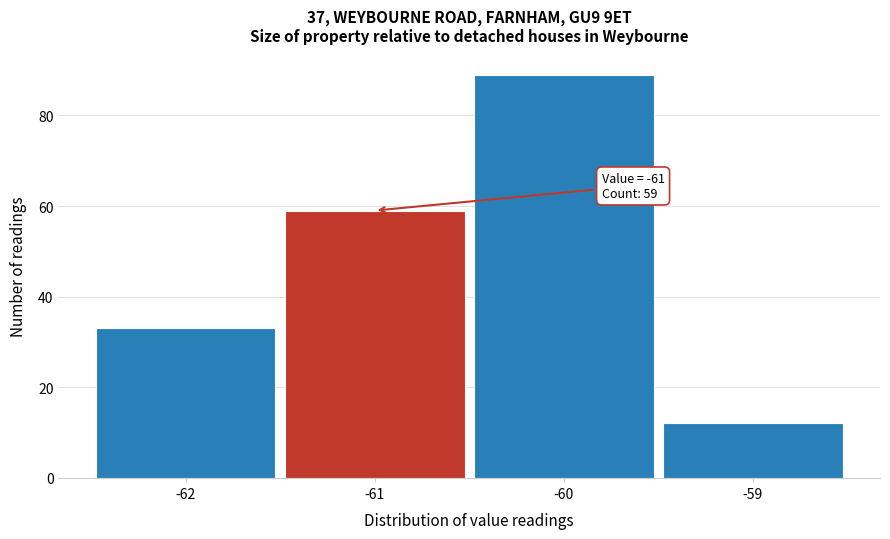

Which range on the x-axis has the tallest bar?

-60.5 to -59.5